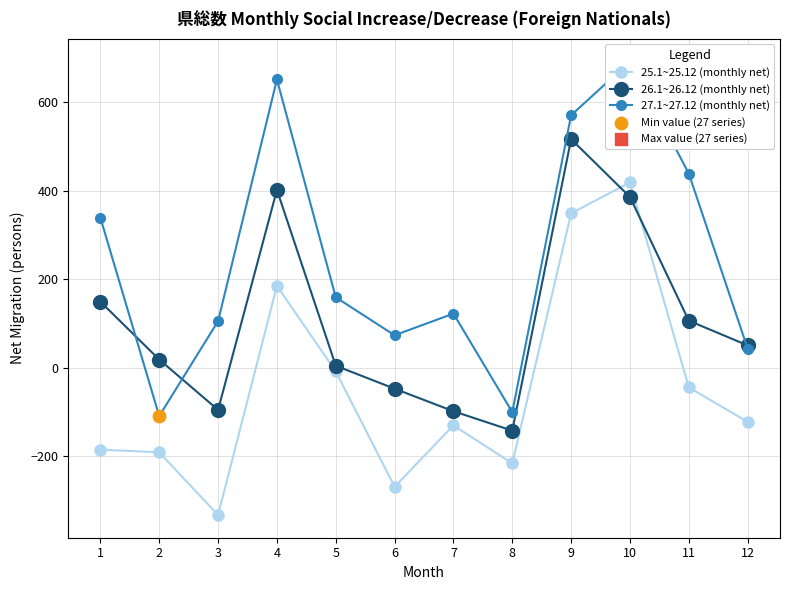

Which series contains the highest Y value?

27.1~27.12 (monthly net)